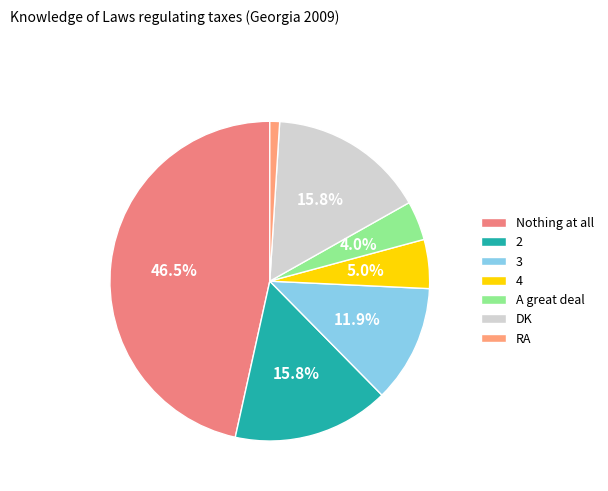

Rank the categories by value from lowest to highest.

RA, A great deal, 4, 3, 2, DK, Nothing at all